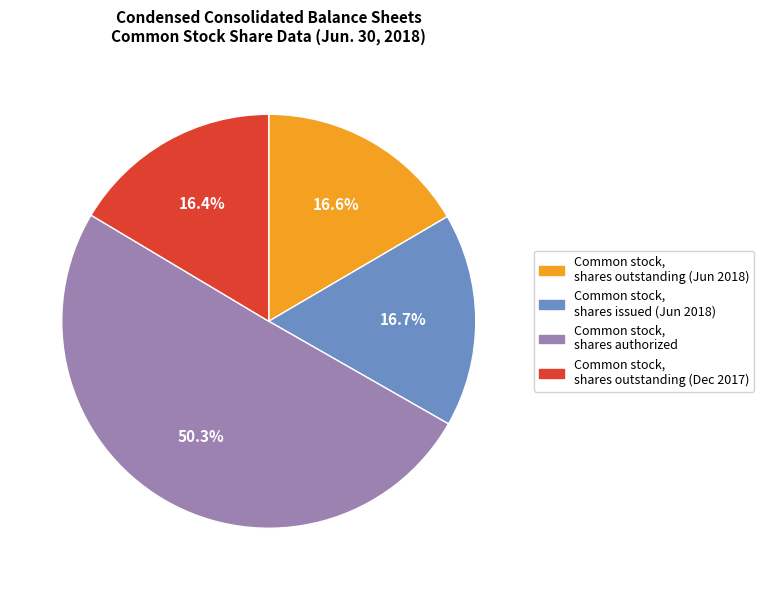

What percentage is the Common stock, shares authorized slice, to the nearest percent?

50%